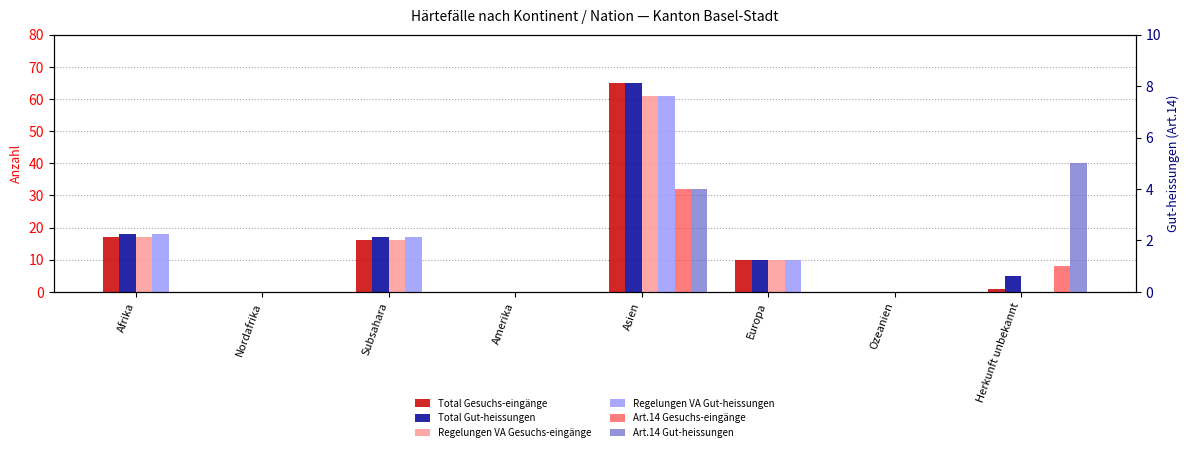

Where does the Total Gut-heissungen series first go above 10?

Afrika